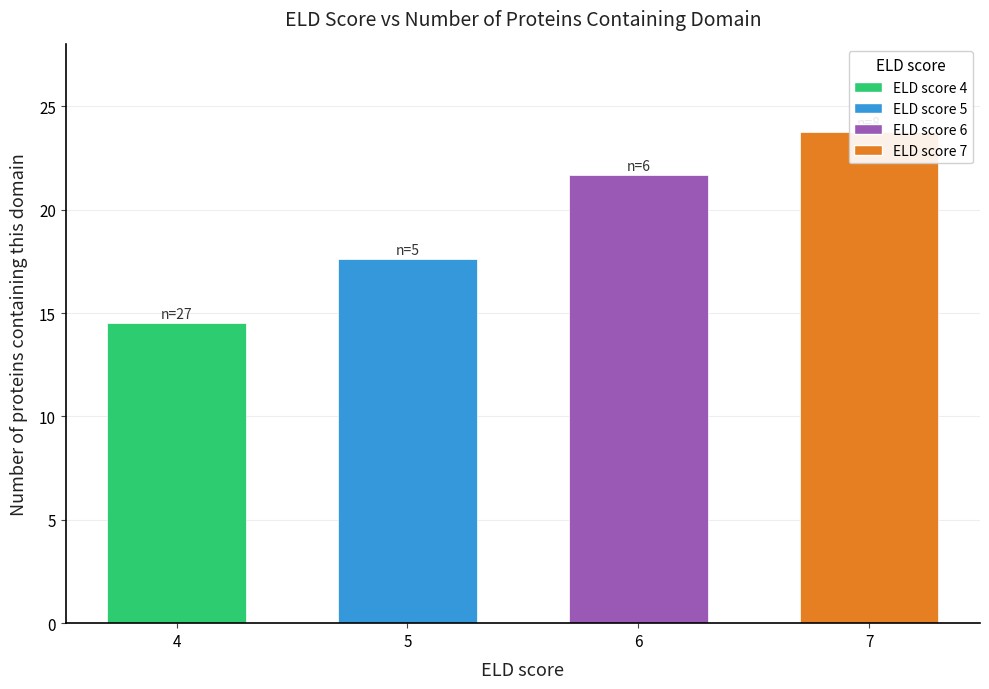

What is the smallest value displayed?

14.5